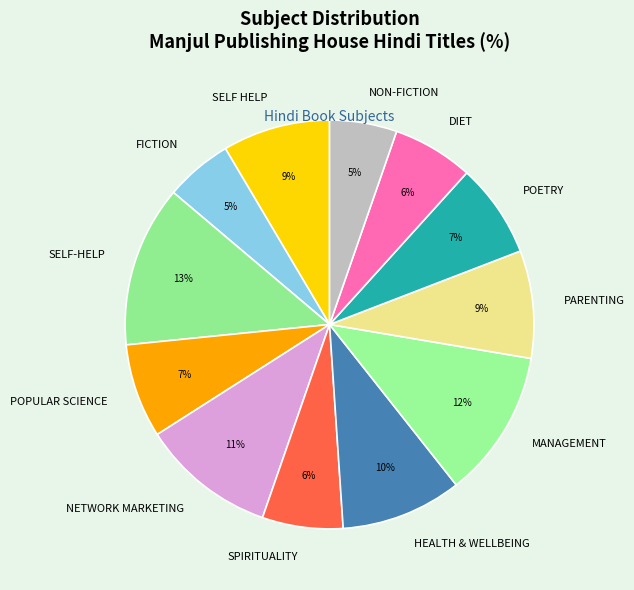

What percentage is the SELF-HELP slice, to the nearest percent?

13%